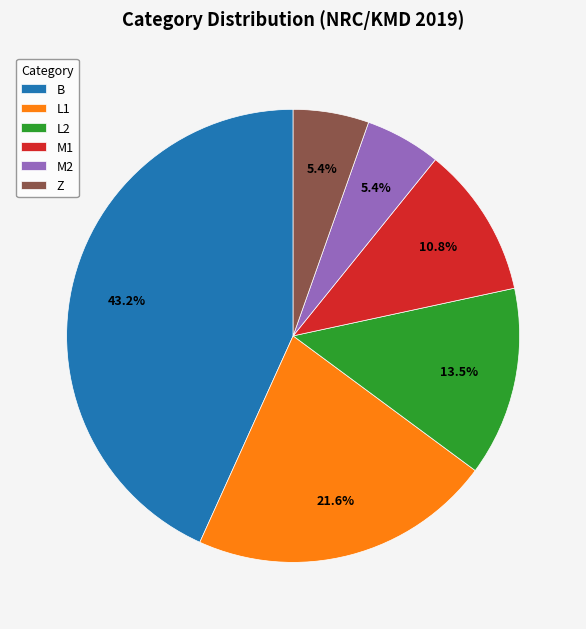

What percentage is the M2 slice, to the nearest percent?

5%